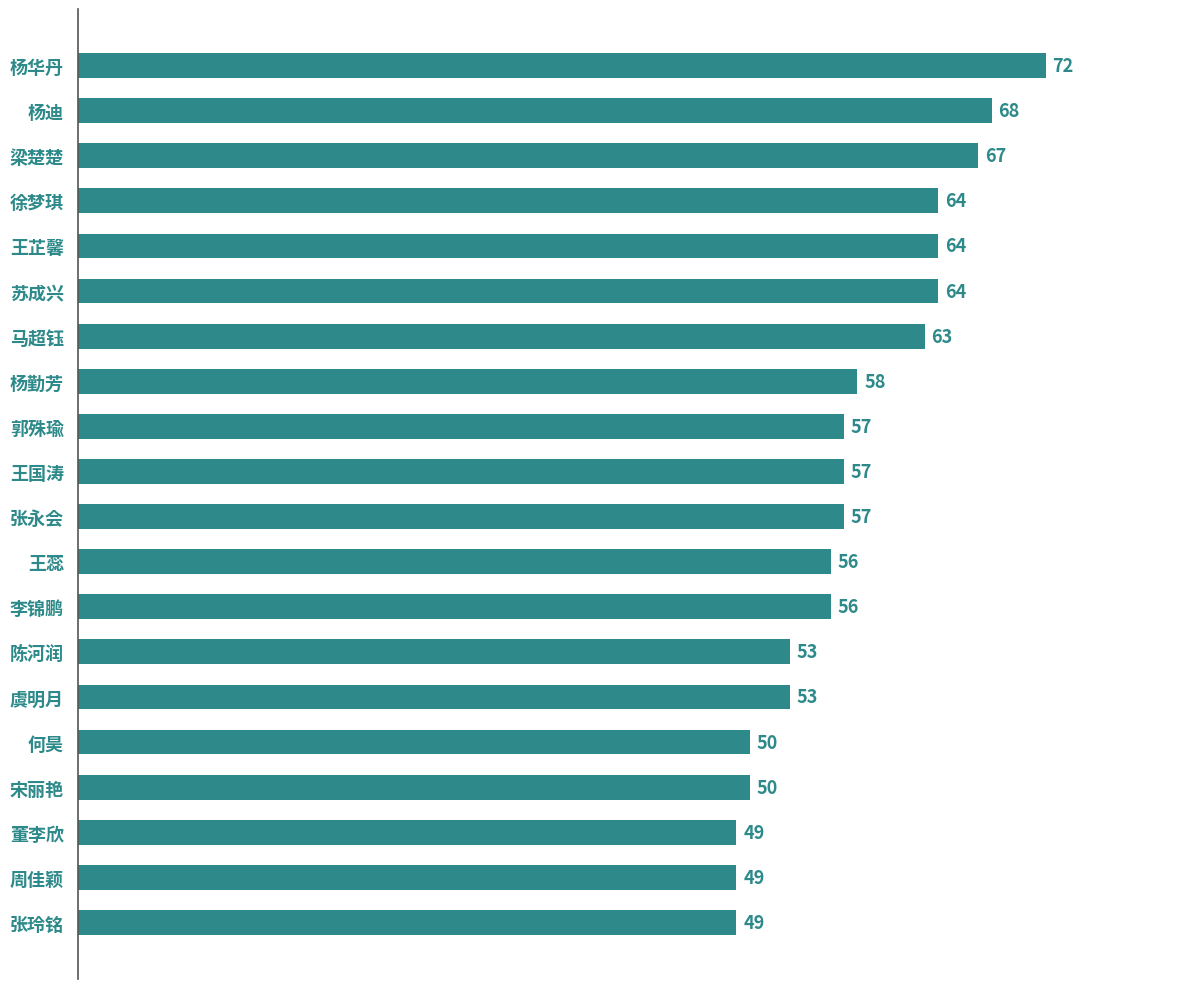

The chart shows a value of 49 at 周佳颖. True or false?

True